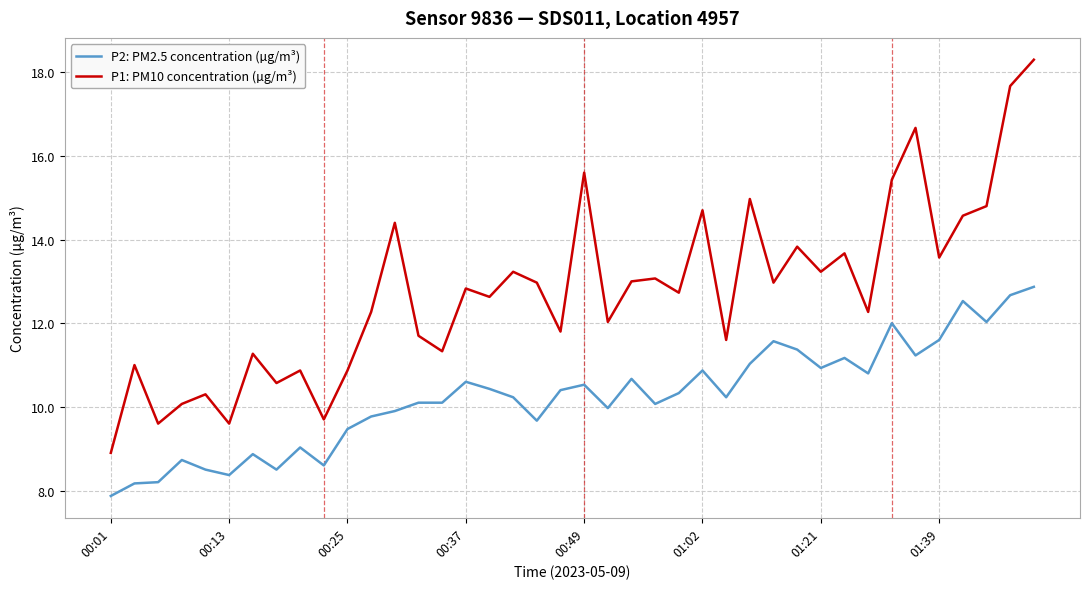

What is the maximum value shown in the chart?

18.3